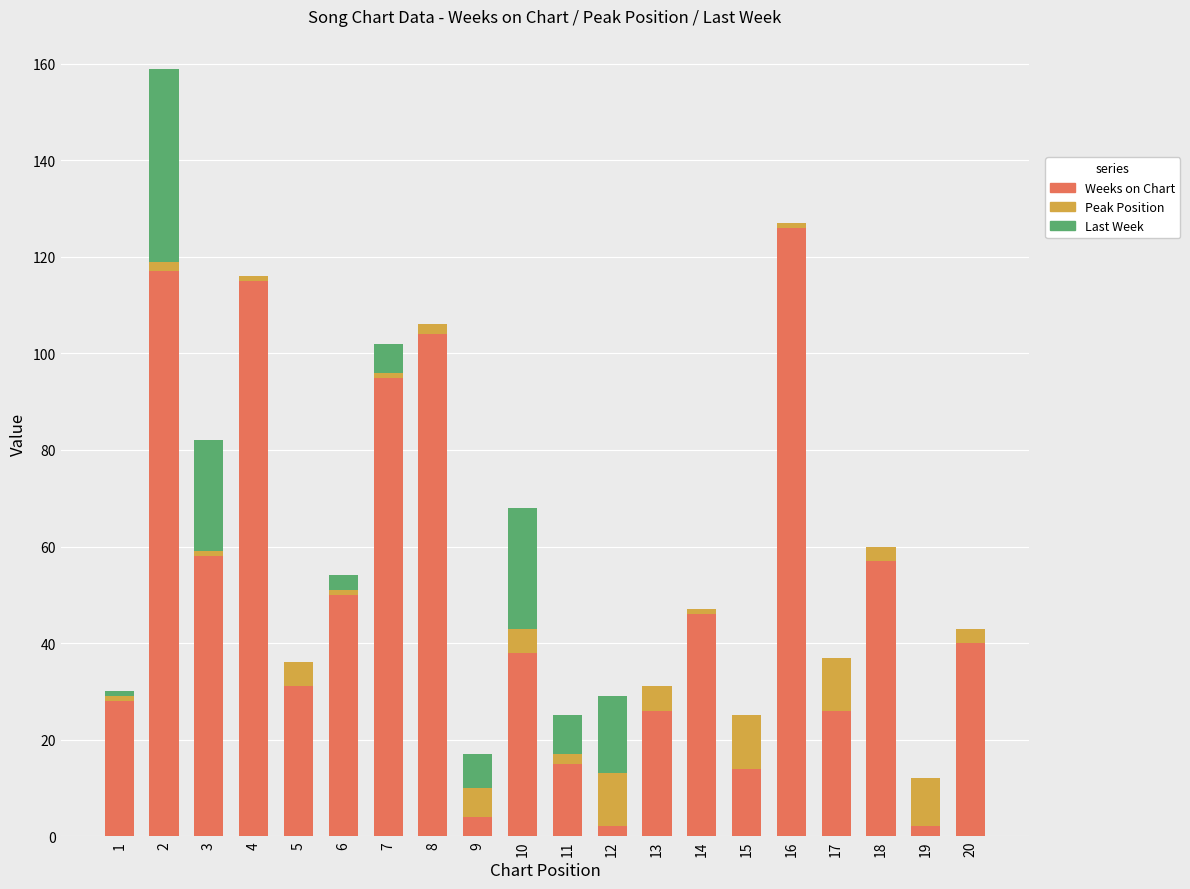

What is the sum of all Weeks on Chart values?

994